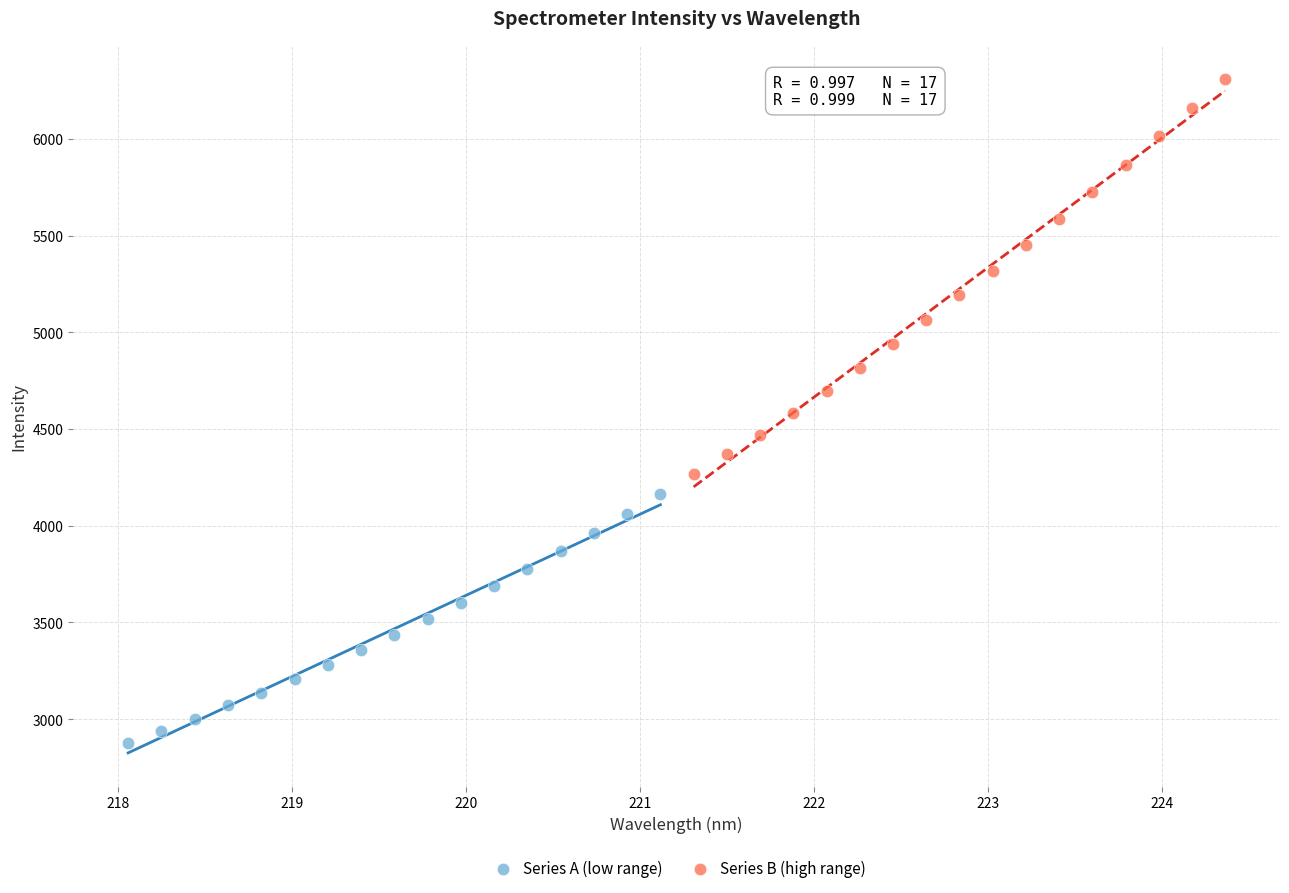

Which series has the largest Y range (max minus min)?

Series B (high range)